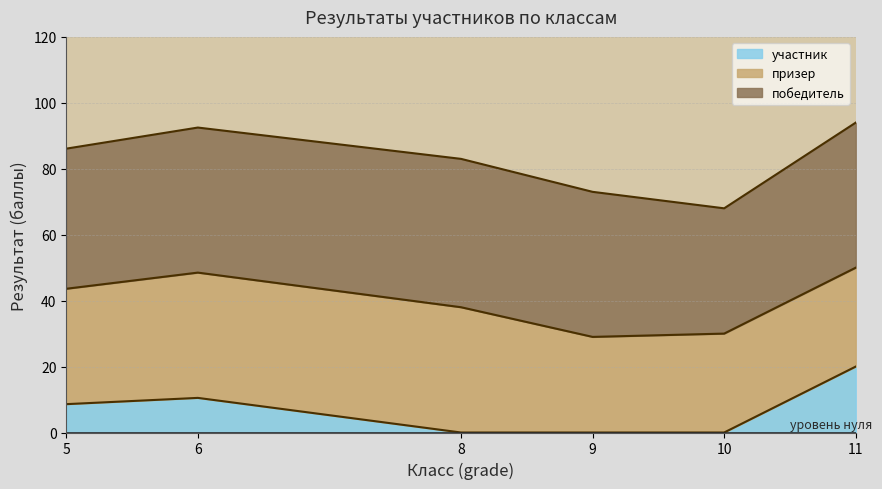

At how many categories does at least one series exceed 41?

6